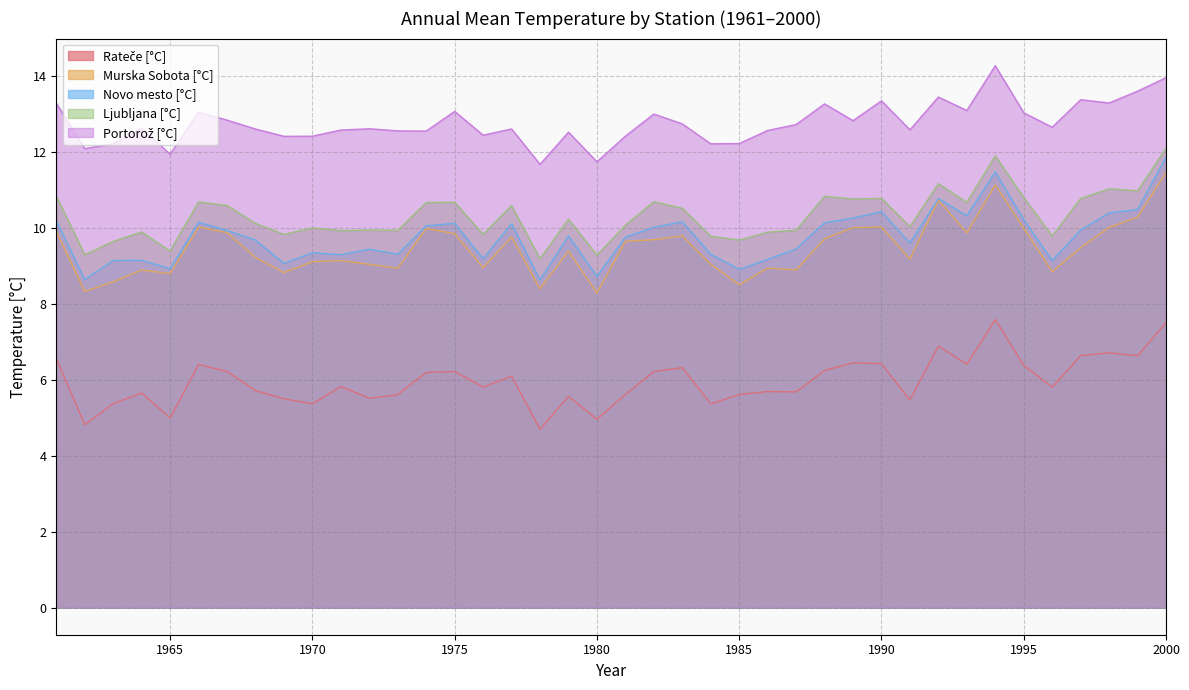

Reading right to left, what are all the values shown in this chart?

Rateče [°C]: 2000=7.5	1999=6.6	1998=6.7	1997=6.6	1996=5.8	1995=6.4	1994=7.6	1993=6.4	1992=6.9	1991=5.5	1990=6.4	1989=6.4	1988=6.2	1987=5.7	1986=5.7	1985=5.6	1984=5.4	1983=6.3	1982=6.2	1981=5.6	1980=5.0	1979=5.6	1978=4.7	1977=6.1	1976=5.8	1975=6.2	1974=6.2	1973=5.6	1972=5.5	1971=5.8	1970=5.4	1969=5.5	1968=5.7	1967=6.2	1966=6.4	1965=5.0	1964=5.7	1963=5.4	1962=4.8	1961=6.6
Murska Sobota [°C]: 2000=11.5	1999=10.3	1998=10.0	1997=9.5	1996=8.8	1995=10.0	1994=11.1	1993=9.9	1992=10.7	1991=9.2	1990=10.0	1989=10.0	1988=9.7	1987=8.9	1986=8.9	1985=8.5	1984=9.0	1983=9.8	1982=9.7	1981=9.6	1980=8.3	1979=9.4	1978=8.4	1977=9.8	1976=9.0	1975=9.8	1974=10.0	1973=8.9	1972=9.0	1971=9.1	1970=9.1	1969=8.8	1968=9.2	1967=9.9	1966=10.0	1965=8.8	1964=8.9	1963=8.6	1962=8.3	1961=9.9
Novo mesto [°C]: 2000=11.9	1999=10.5	1998=10.4	1997=9.9	1996=9.1	1995=10.2	1994=11.5	1993=10.3	1992=10.8	1991=9.6	1990=10.4	1989=10.3	1988=10.1	1987=9.4	1986=9.2	1985=8.9	1984=9.3	1983=10.2	1982=10.0	1981=9.8	1980=8.7	1979=9.8	1978=8.6	1977=10.1	1976=9.2	1975=10.1	1974=10.1	1973=9.3	1972=9.4	1971=9.3	1970=9.3	1969=9.1	1968=9.7	1967=9.9	1966=10.1	1965=8.9	1964=9.1	1963=9.1	1962=8.6	1961=10.2
Ljubljana [°C]: 2000=12.1	1999=11.0	1998=11.0	1997=10.8	1996=9.8	1995=10.8	1994=11.9	1993=10.7	1992=11.2	1991=10.0	1990=10.8	1989=10.8	1988=10.8	1987=9.9	1986=9.9	1985=9.7	1984=9.8	1983=10.5	1982=10.7	1981=10.1	1980=9.3	1979=10.2	1978=9.2	1977=10.6	1976=9.8	1975=10.7	1974=10.7	1973=9.9	1972=9.9	1971=9.9	1970=10.0	1969=9.8	1968=10.1	1967=10.6	1966=10.7	1965=9.4	1964=9.9	1963=9.6	1962=9.3	1961=10.8
Portorož [°C]: 2000=14.0	1999=13.6	1998=13.3	1997=13.4	1996=12.6	1995=13.0	1994=14.3	1993=13.1	1992=13.4	1991=12.6	1990=13.3	1989=12.8	1988=13.3	1987=12.7	1986=12.6	1985=12.2	1984=12.2	1983=12.7	1982=13.0	1981=12.4	1980=11.7	1979=12.5	1978=11.7	1977=12.6	1976=12.4	1975=13.1	1974=12.5	1973=12.6	1972=12.6	1971=12.6	1970=12.4	1969=12.4	1968=12.6	1967=12.8	1966=13.0	1965=11.9	1964=12.6	1963=12.2	1962=12.1	1961=13.3